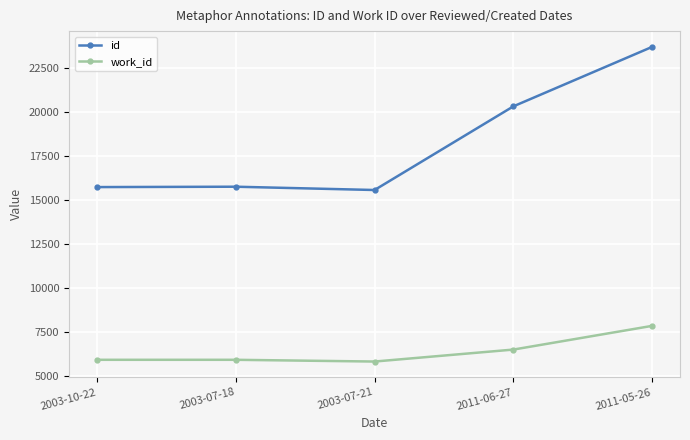

The work_id series shows 12183 at 2011-05-26. True or false?

False